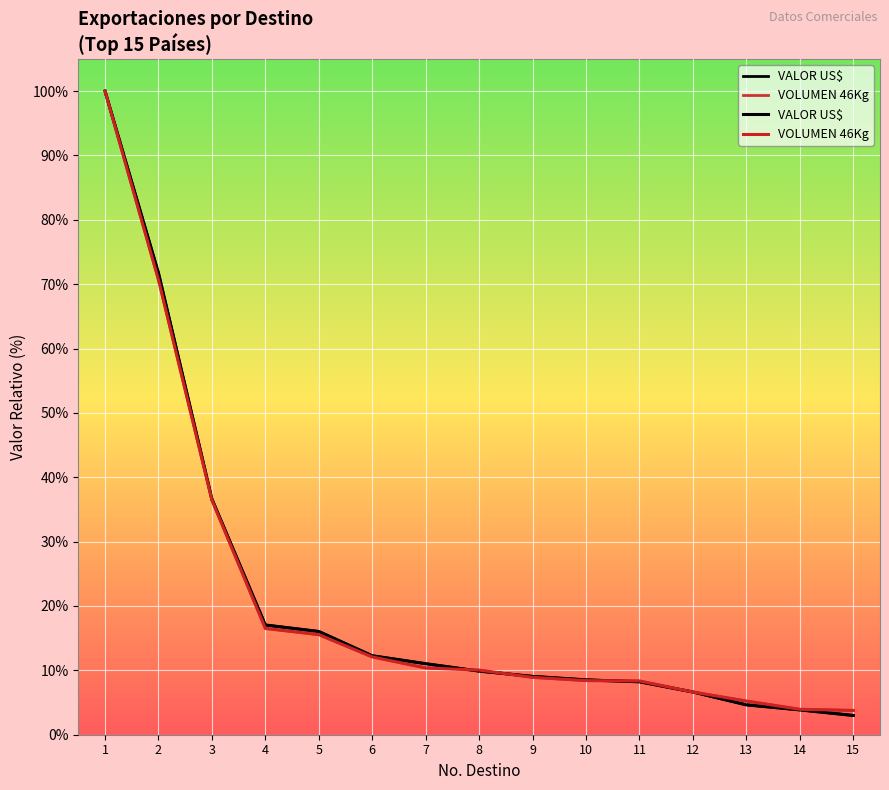

What is the spread (max minus min) of values at 4?

0.5